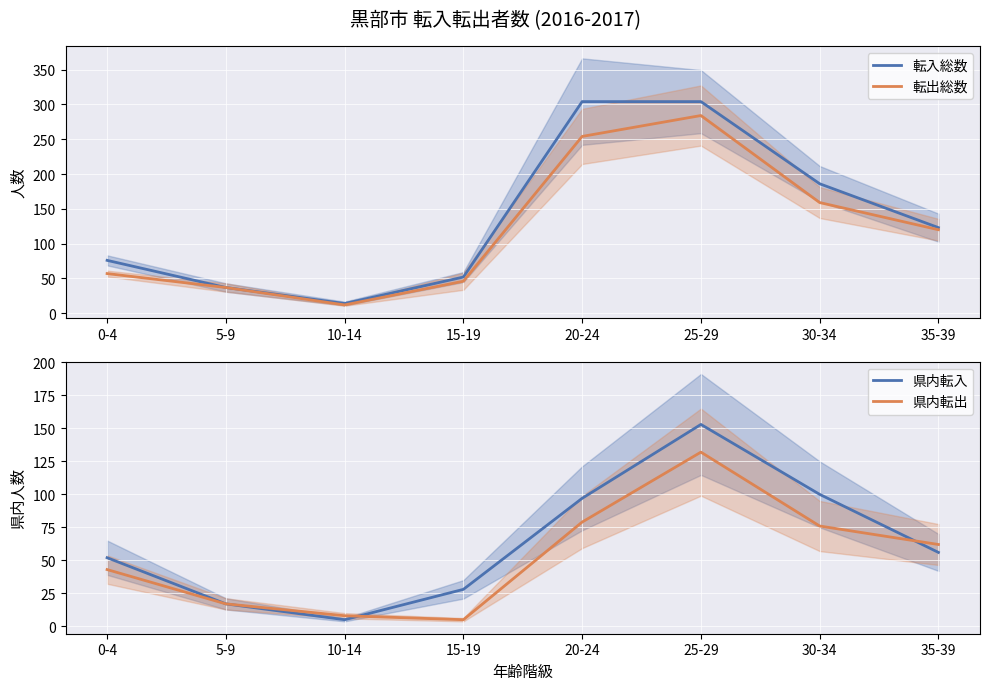

What is the maximum value for 県内転出?

132